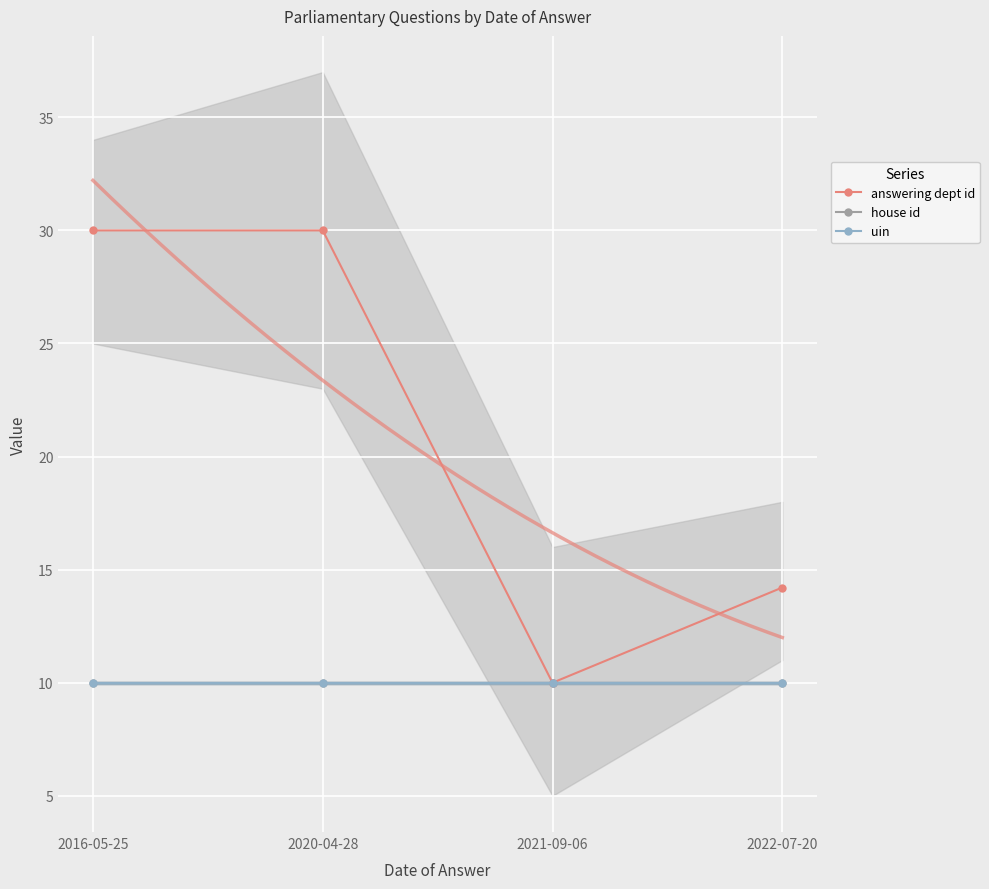

True or false: uin and answering dept id cross at least once.

False